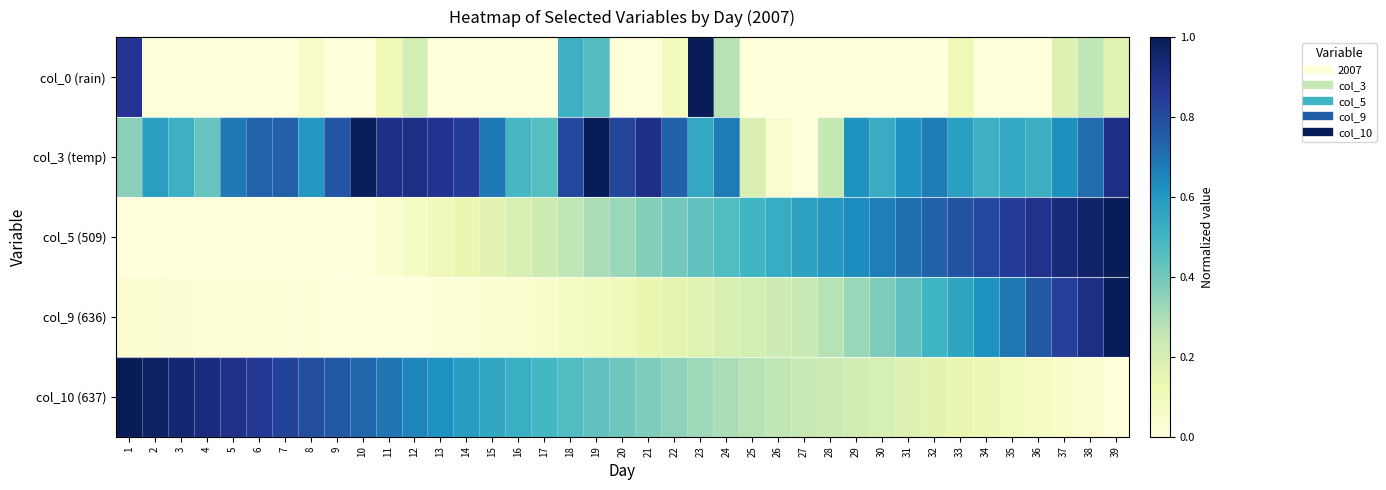

Reading left to right, transcribe all the data shown in this chart.

col_0 (rain): 1=0.9	2=0.0	3=0.0	4=0.0	5=0.0	6=0.0	7=0.0	8=0.1	9=0.0	10=0.0	11=0.1	12=0.2	13=0.0	14=0.0	15=0.0	16=0.0	17=0.0	18=0.5	19=0.5	20=0.0	21=0.0	22=0.1	23=1.0	24=0.3	25=0.0	26=0.0	27=0.0	28=0.0	29=0.0	30=0.0	31=0.0	32=0.0	33=0.1	34=0.0	35=0.0	36=0.0	37=0.2	38=0.3	39=0.2
col_3 (temp): 1=0.4	2=0.6	3=0.5	4=0.4	5=0.7	6=0.7	7=0.7	8=0.6	9=0.8	10=1.0	11=0.9	12=0.9	13=0.9	14=0.8	15=0.7	16=0.5	17=0.5	18=0.8	19=1.0	20=0.8	21=0.9	22=0.7	23=0.5	24=0.7	25=0.2	26=0.0	27=0.0	28=0.3	29=0.6	30=0.5	31=0.6	32=0.7	33=0.6	34=0.5	35=0.5	36=0.5	37=0.6	38=0.7	39=0.9
col_5 (509): 1=0.0	2=0.0	3=0.0	4=0.0	5=0.0	6=0.0	7=0.0	8=0.0	9=0.0	10=0.0	11=0.0	12=0.1	13=0.1	14=0.1	15=0.2	16=0.2	17=0.2	18=0.3	19=0.3	20=0.3	21=0.4	22=0.4	23=0.4	24=0.5	25=0.5	26=0.5	27=0.6	28=0.6	29=0.6	30=0.7	31=0.7	32=0.7	33=0.8	34=0.8	35=0.9	36=0.9	37=0.9	38=1.0	39=1.0
col_9 (636): 1=0.0	2=0.0	3=0.0	4=0.0	5=0.0	6=0.0	7=0.0	8=0.0	9=0.0	10=0.0	11=0.0	12=0.0	13=0.0	14=0.0	15=0.0	16=0.0	17=0.1	18=0.1	19=0.1	20=0.1	21=0.1	22=0.2	23=0.2	24=0.2	25=0.2	26=0.2	27=0.2	28=0.3	29=0.3	30=0.4	31=0.4	32=0.5	33=0.6	34=0.6	35=0.7	36=0.8	37=0.8	38=0.9	39=1.0
col_10 (637): 1=1.0	2=1.0	3=0.9	4=0.9	5=0.9	6=0.9	7=0.8	8=0.8	9=0.8	10=0.7	11=0.7	12=0.7	13=0.6	14=0.6	15=0.6	16=0.5	17=0.5	18=0.5	19=0.4	20=0.4	21=0.4	22=0.3	23=0.3	24=0.3	25=0.3	26=0.3	27=0.2	28=0.2	29=0.2	30=0.2	31=0.2	32=0.2	33=0.1	34=0.1	35=0.1	36=0.1	37=0.0	38=0.0	39=0.0